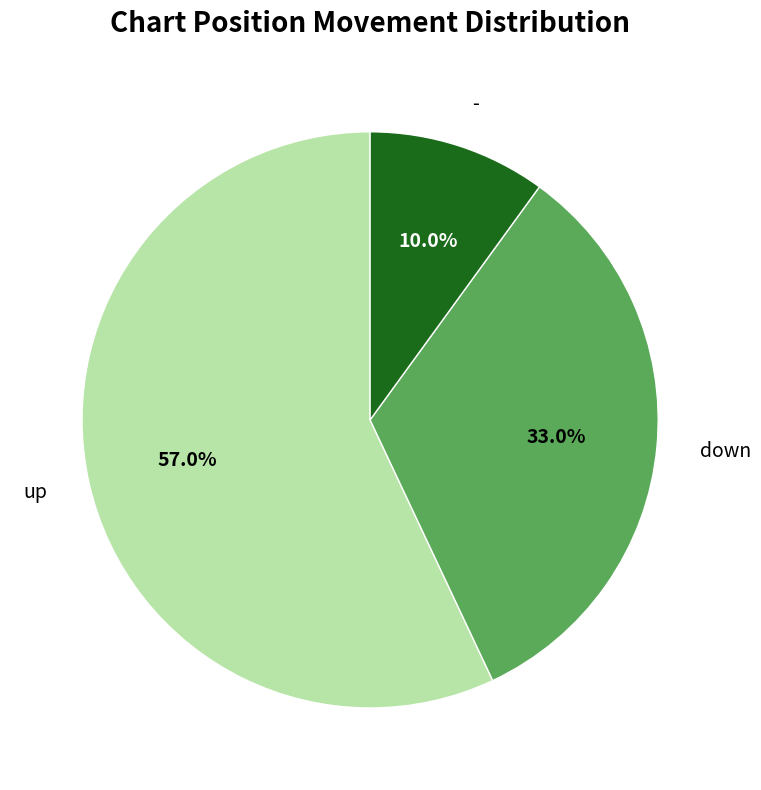

How many segments does this pie chart have?

3